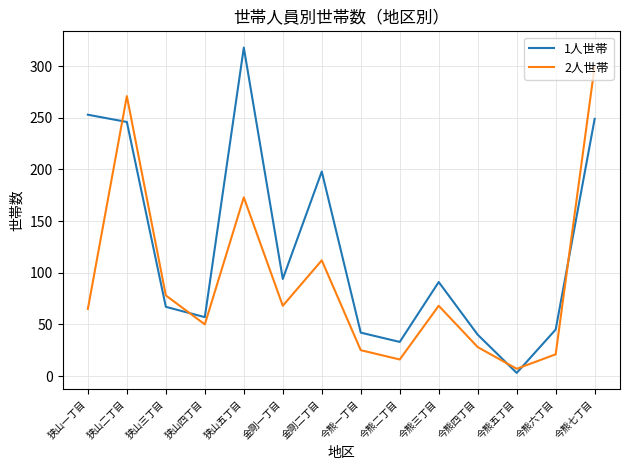

In 1人世帯, how many points are lower than both neighbors (excluding endpoints)?

4